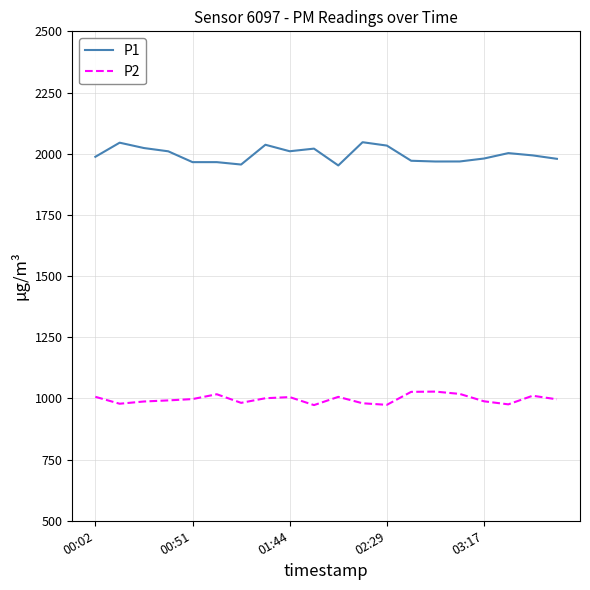

True or false: P1 and P2 intersect in this chart.

False